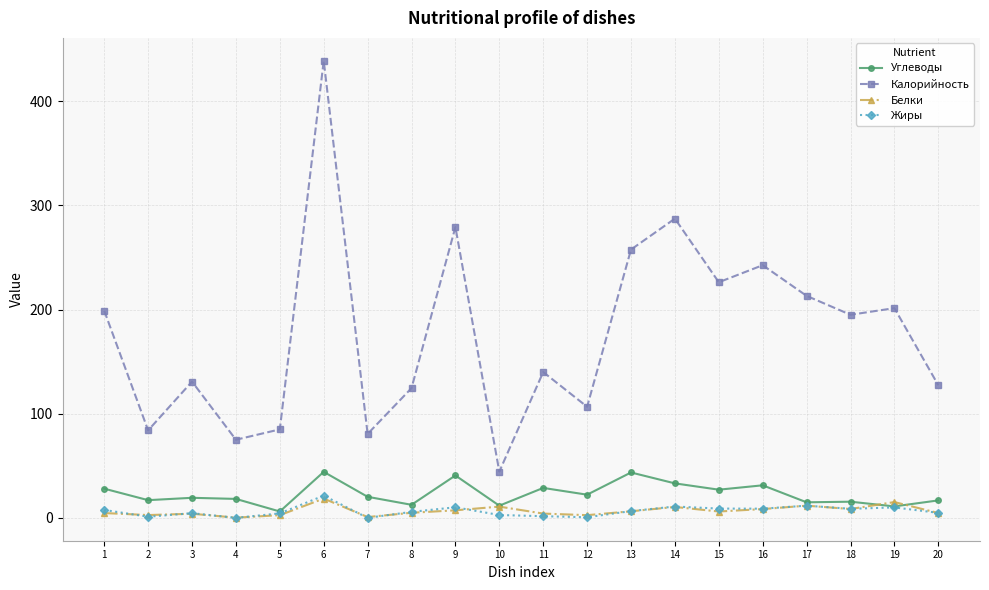

How many distinct data groups are displayed?

4